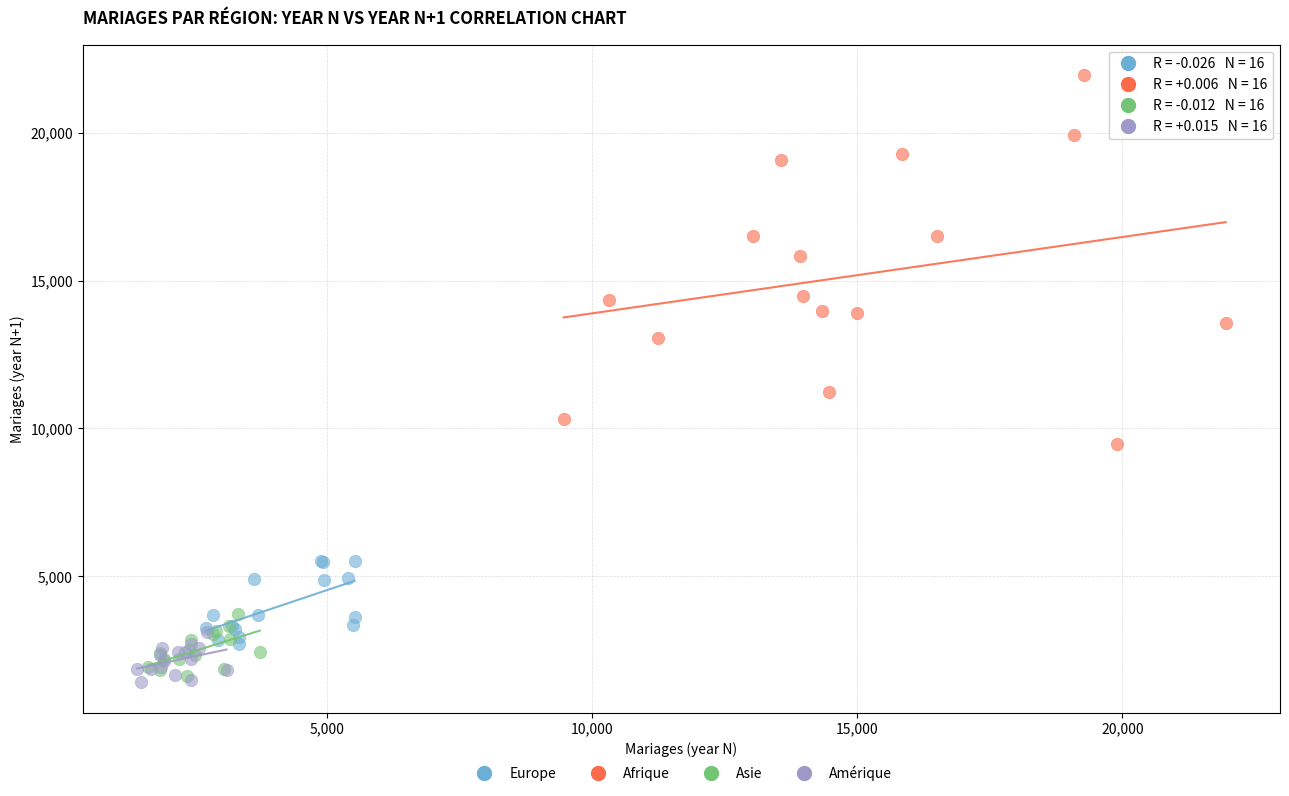

What are all the series names shown in the legend?

Europe, Afrique, Asie, Amérique